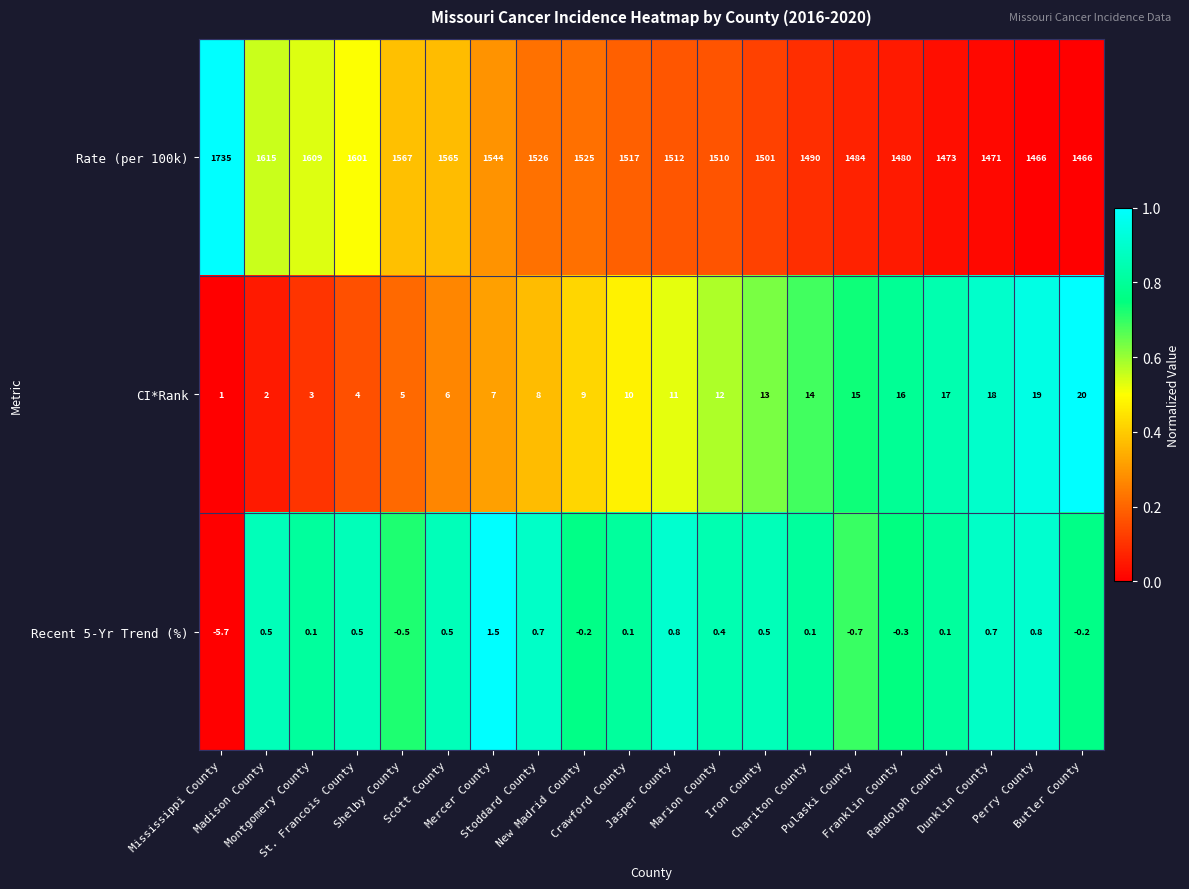

How many categories are shown in the chart?

20